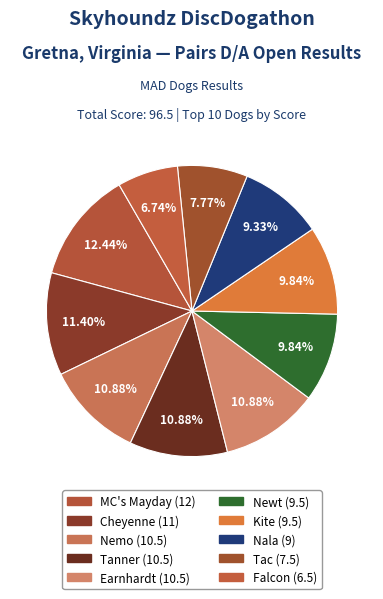

Is there a majority slice in this chart?

No